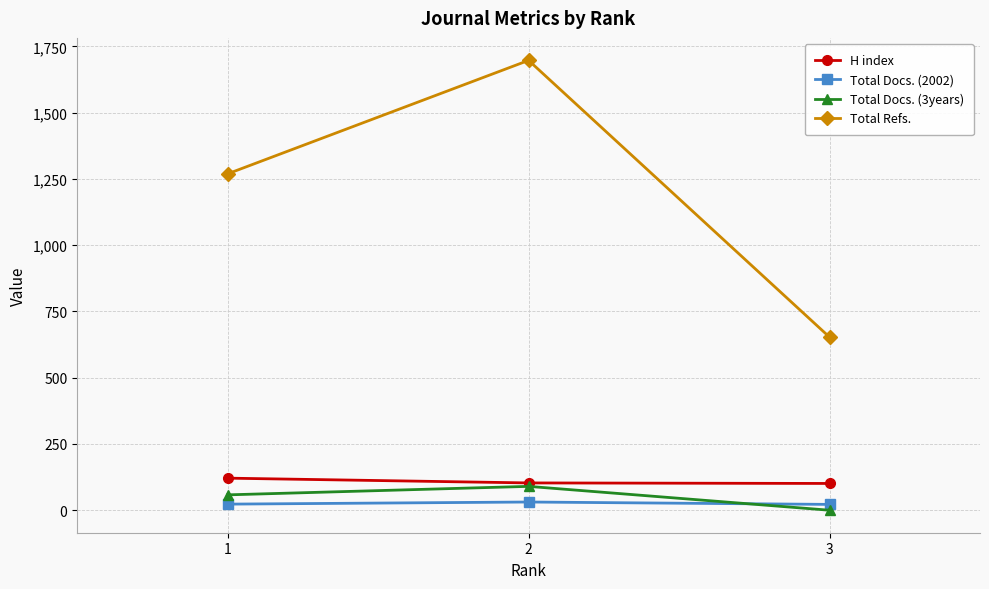

Is the value of Total Refs. at 1 greater than the value of Total Docs. (2002) at 1?

Yes